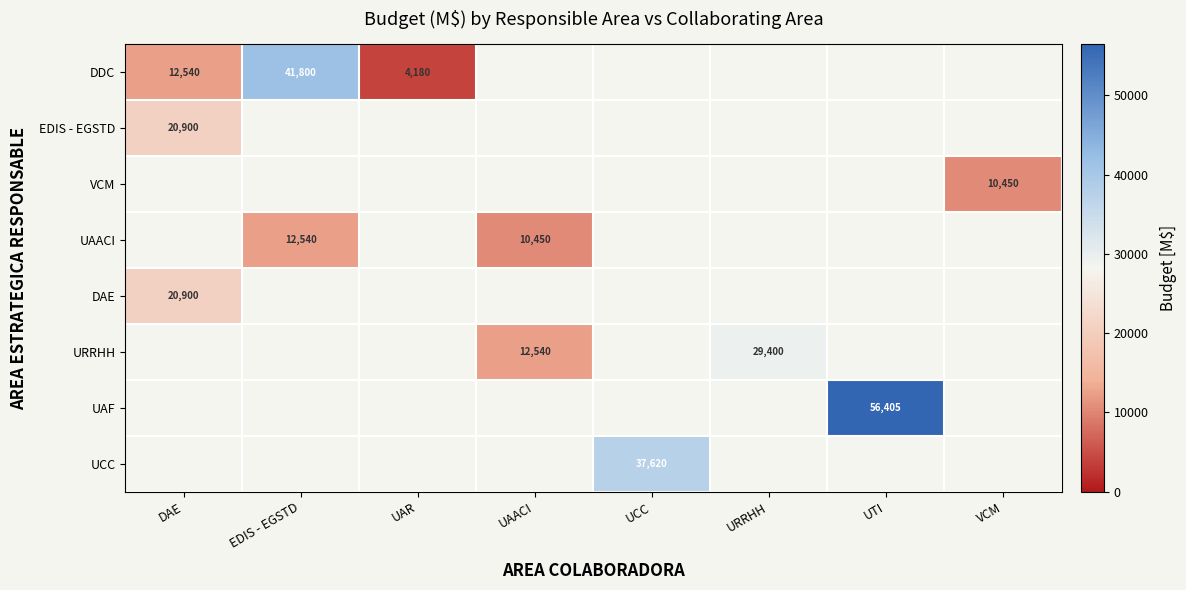

What is the difference between the DDC values at DAE and UAR?

8360